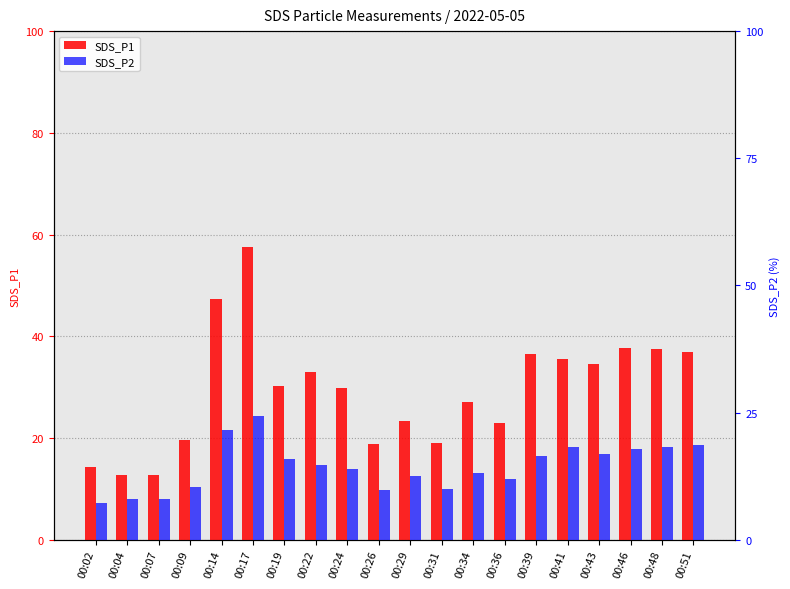

Which series has the widest spread of values?

SDS_P1